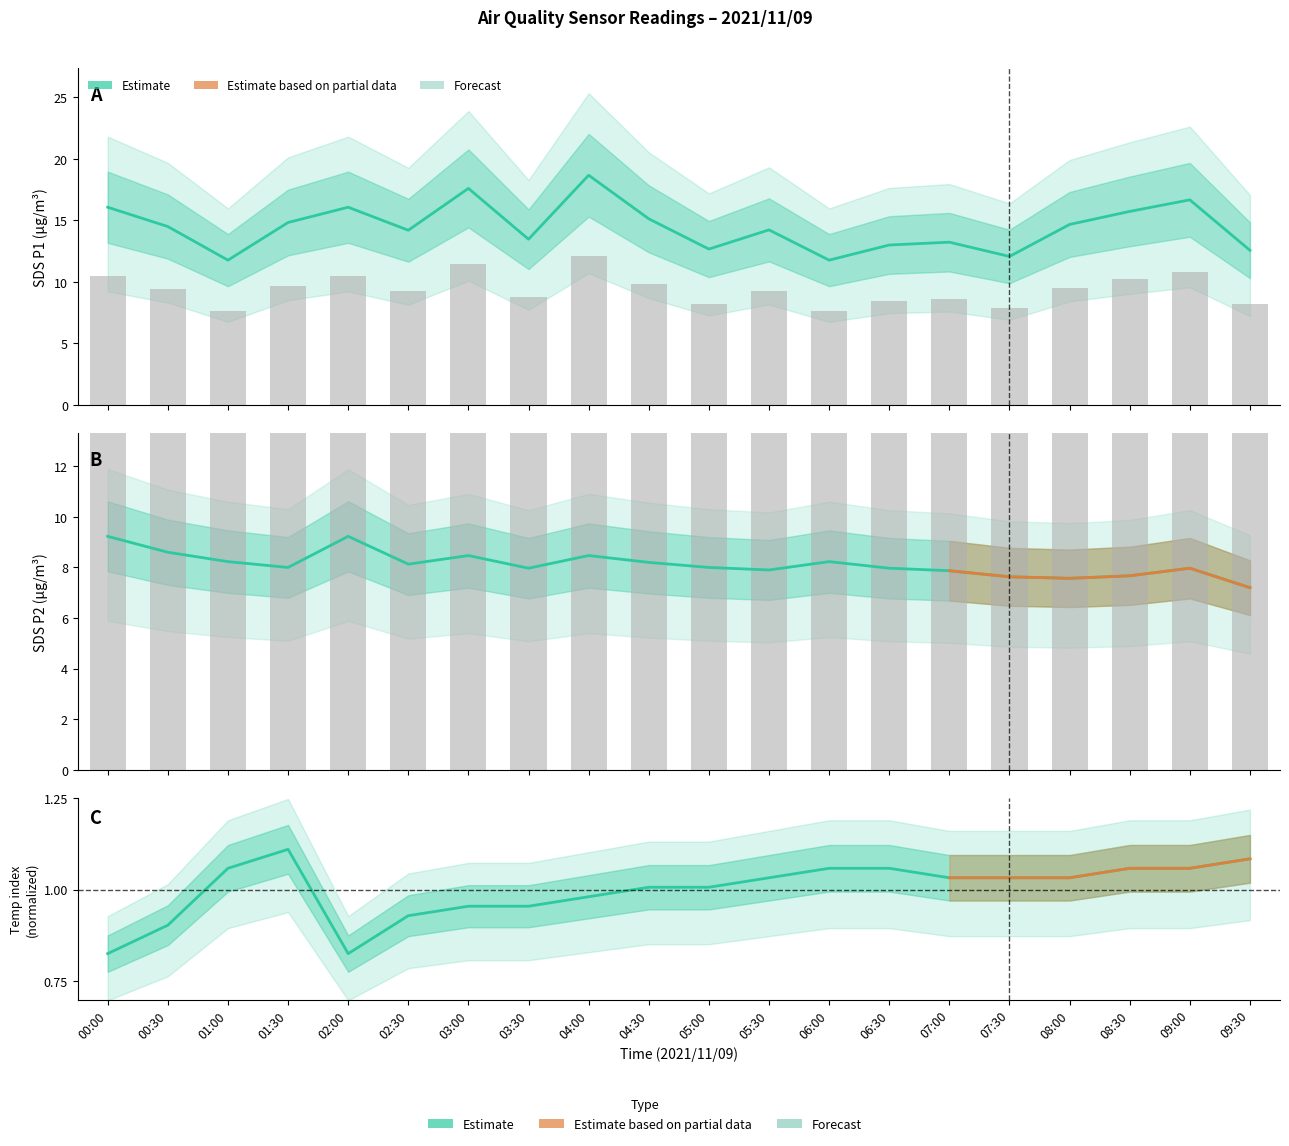

What is the label of the 13th bar from the right?

03:30